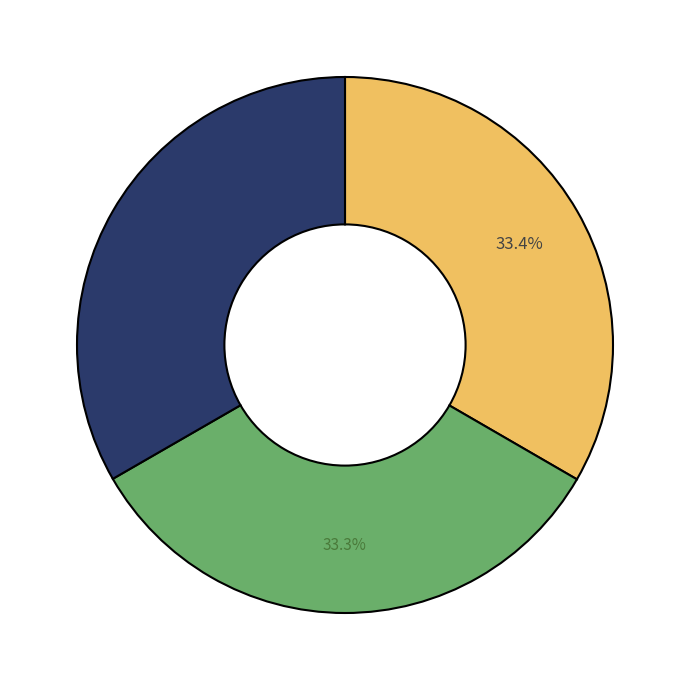

Is there a majority slice in this chart?

No